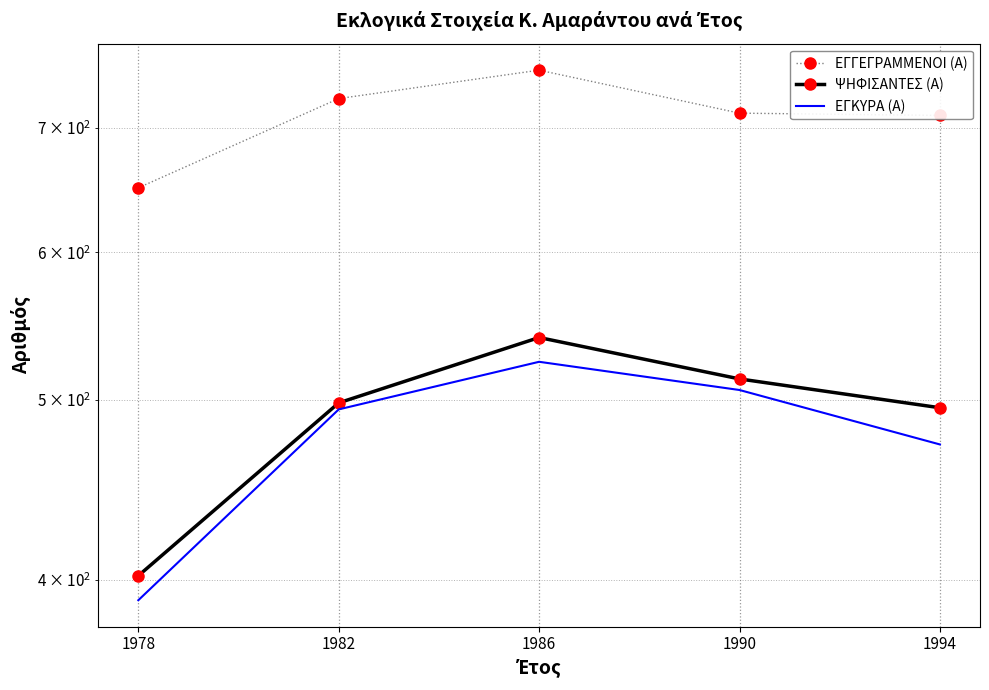

The ΨΗΦΙΣΑΝΤΕΣ (Α) series shows 297 at 1982. True or false?

False